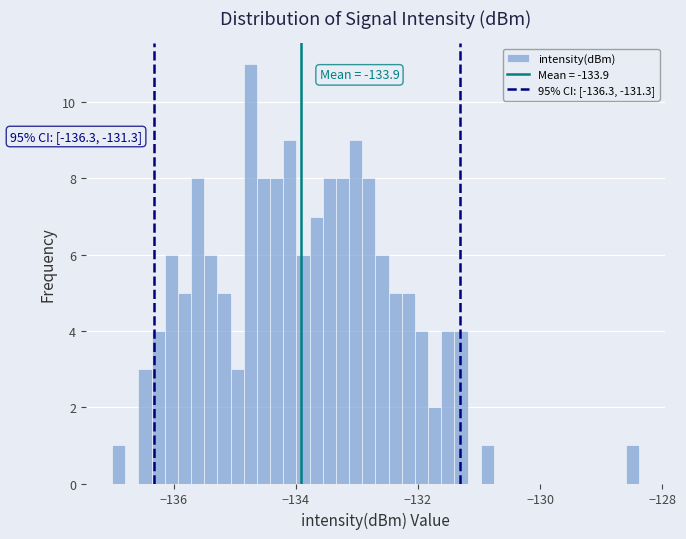

Around what value on the x-axis is the tallest bar? Give the approximate position of its centre, as read against the axis.

-134.8